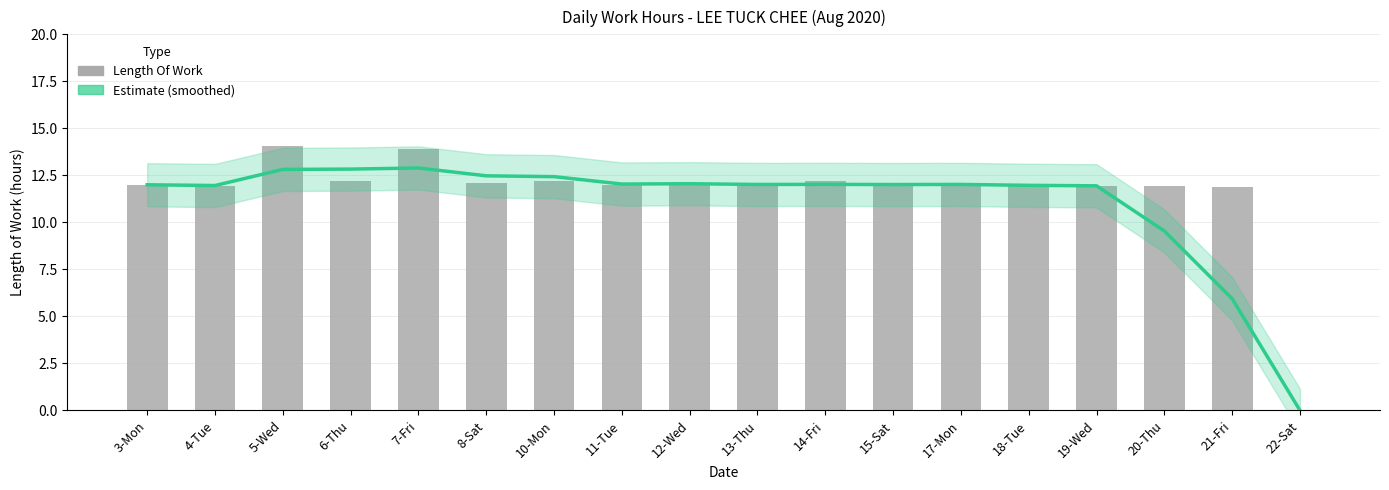

What is the greatest value displayed?

14.1